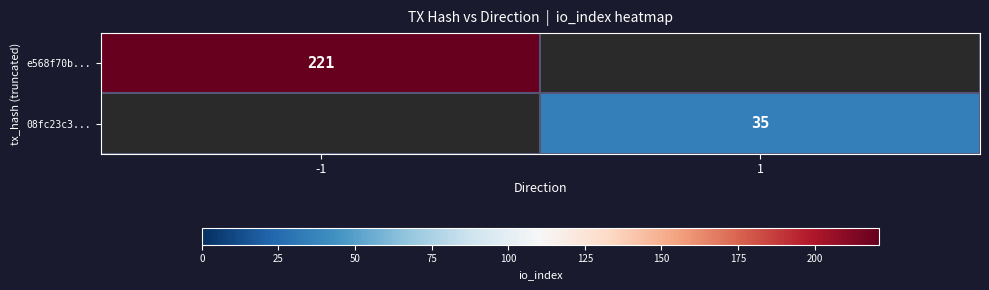

Is the value of 08fc23c3... at 1 greater than the value of e568f70b... at -1?

No